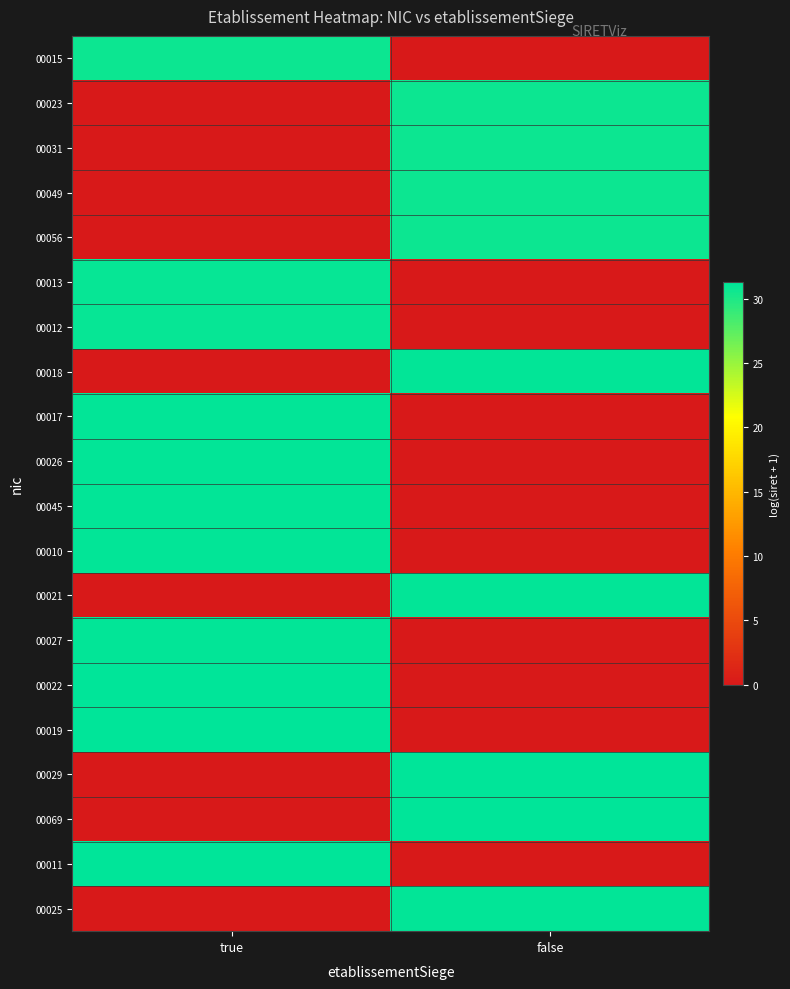

Reading left to right, list all the values displayed in this chart.

00015: true=30.7	false=0.0
00023: true=0.0	false=30.7
00031: true=0.0	false=30.7
00049: true=0.0	false=30.7
00056: true=0.0	false=30.7
00013: true=30.9	false=0.0
00012: true=31.0	false=0.0
00018: true=0.0	false=31.0
00017: true=31.0	false=0.0
00026: true=31.1	false=0.0
00045: true=31.1	false=0.0
00010: true=31.1	false=0.0
00021: true=0.0	false=31.1
00027: true=31.1	false=0.0
00022: true=31.2	false=0.0
00019: true=31.2	false=0.0
00029: true=0.0	false=31.2
00069: true=0.0	false=31.2
00011: true=31.3	false=0.0
00025: true=0.0	false=31.1